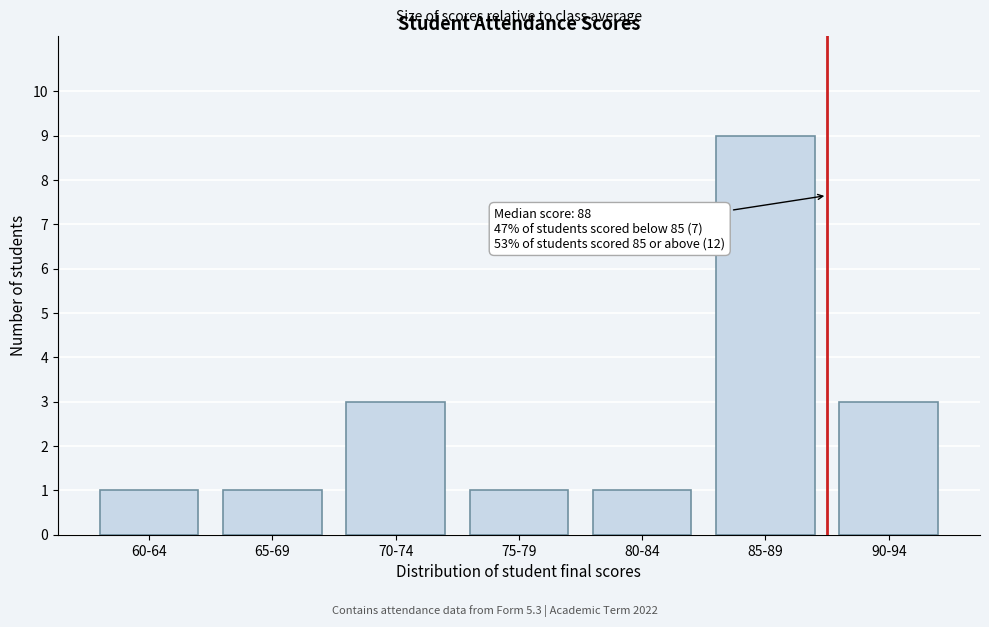

Reading left to right, extract all data points from this chart.

60-64=1	65-69=1	70-74=3	75-79=1	80-84=1	85-89=9	90-94=3